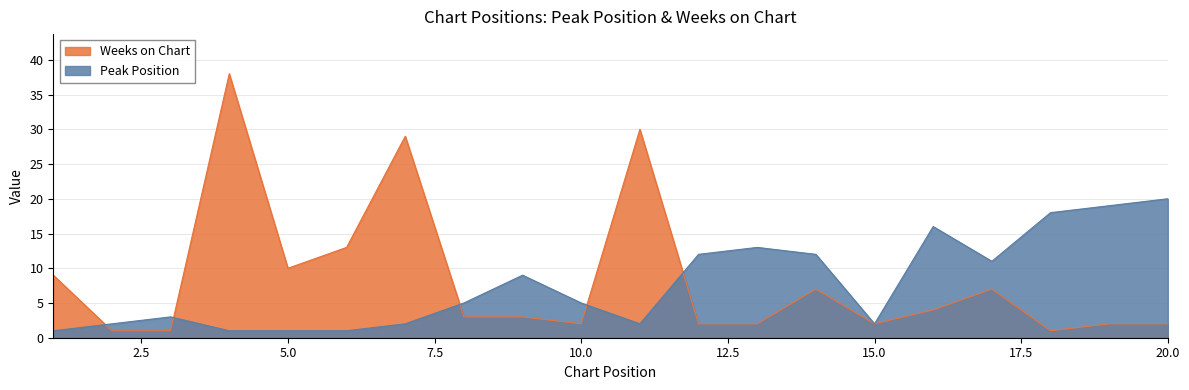

True or false: Peak Position has a value of 1 at 11.

False